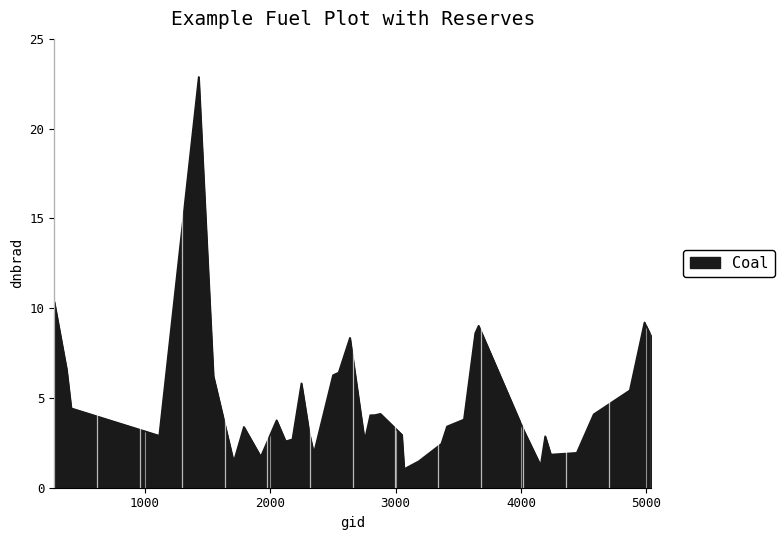

What is the greatest value displayed?

22.9